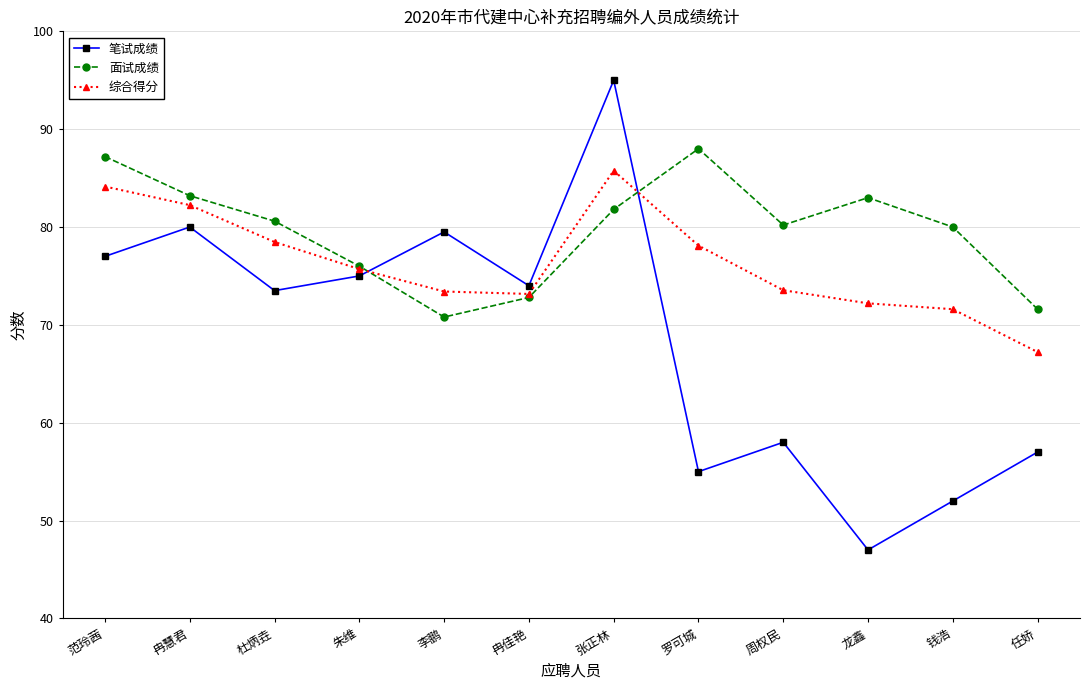

What is the average value of the 综合得分 series?

76.3